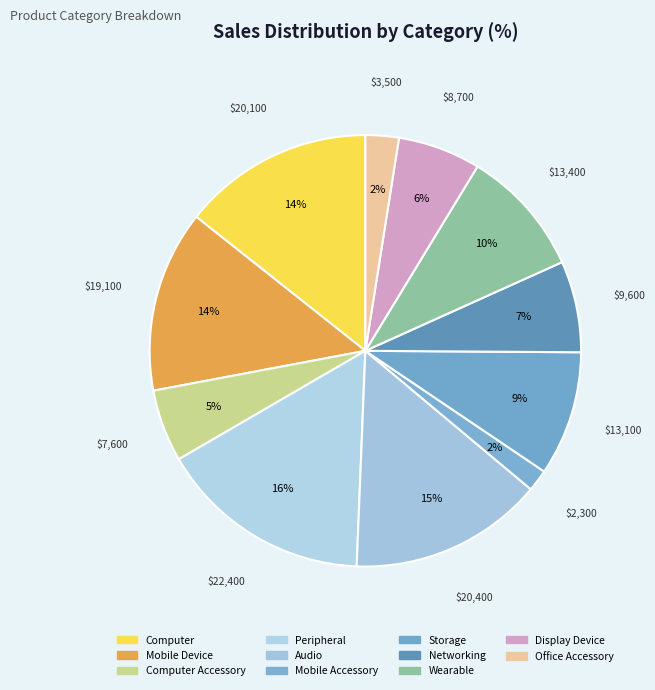

Count the number of slices in the pie.

11